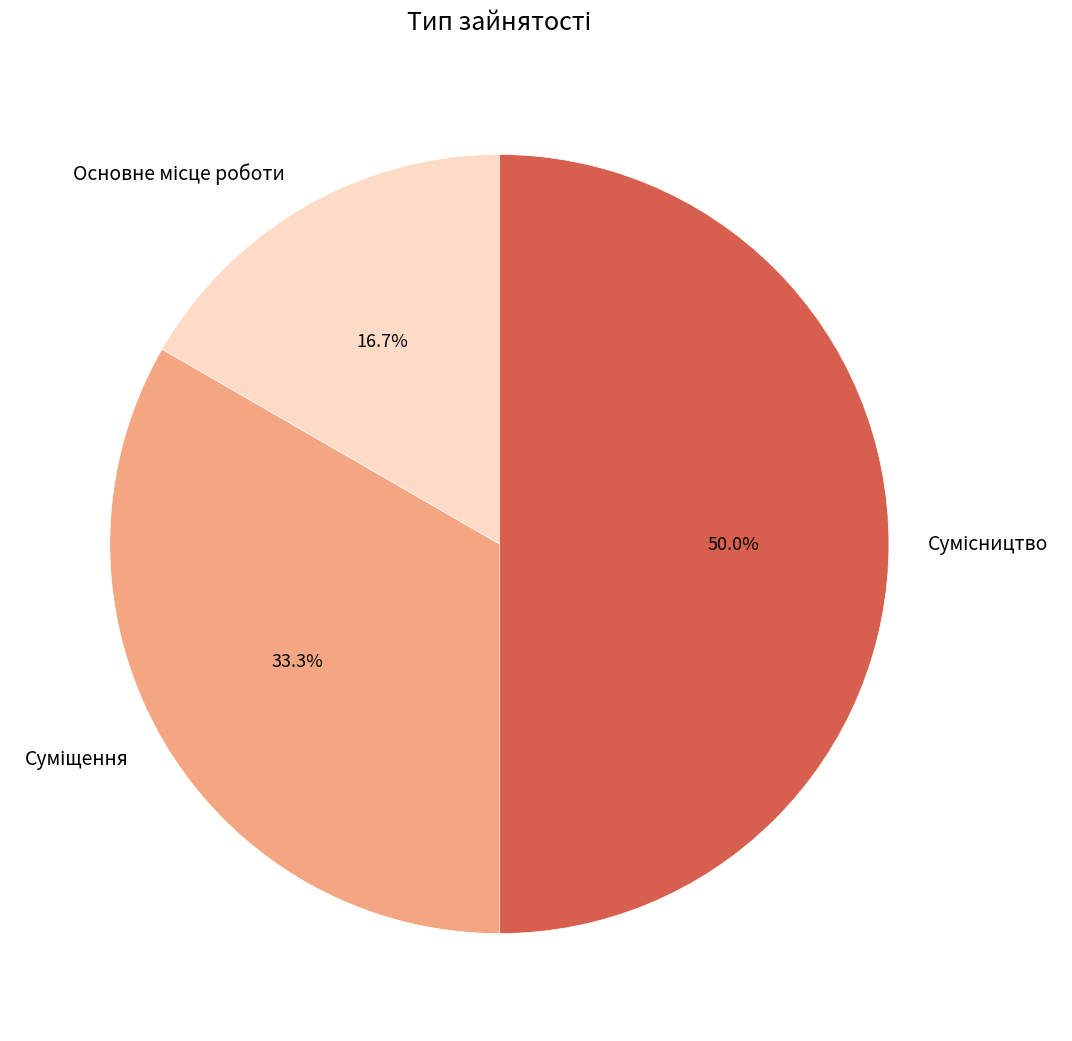

To the nearest percent, what percentage of the pie is Основне місце роботи?

17%